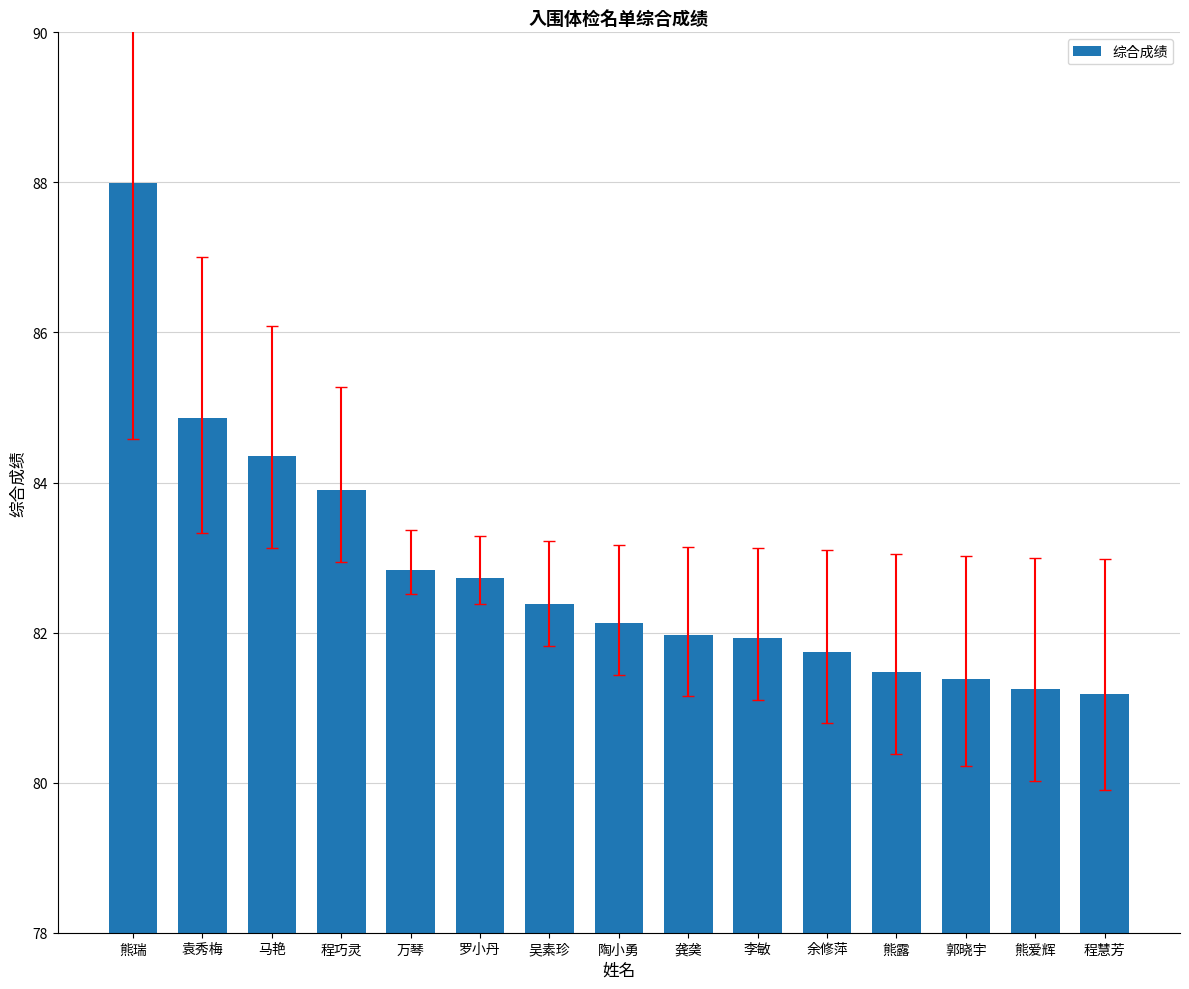

Which category has the highest value across all series?

熊瑞